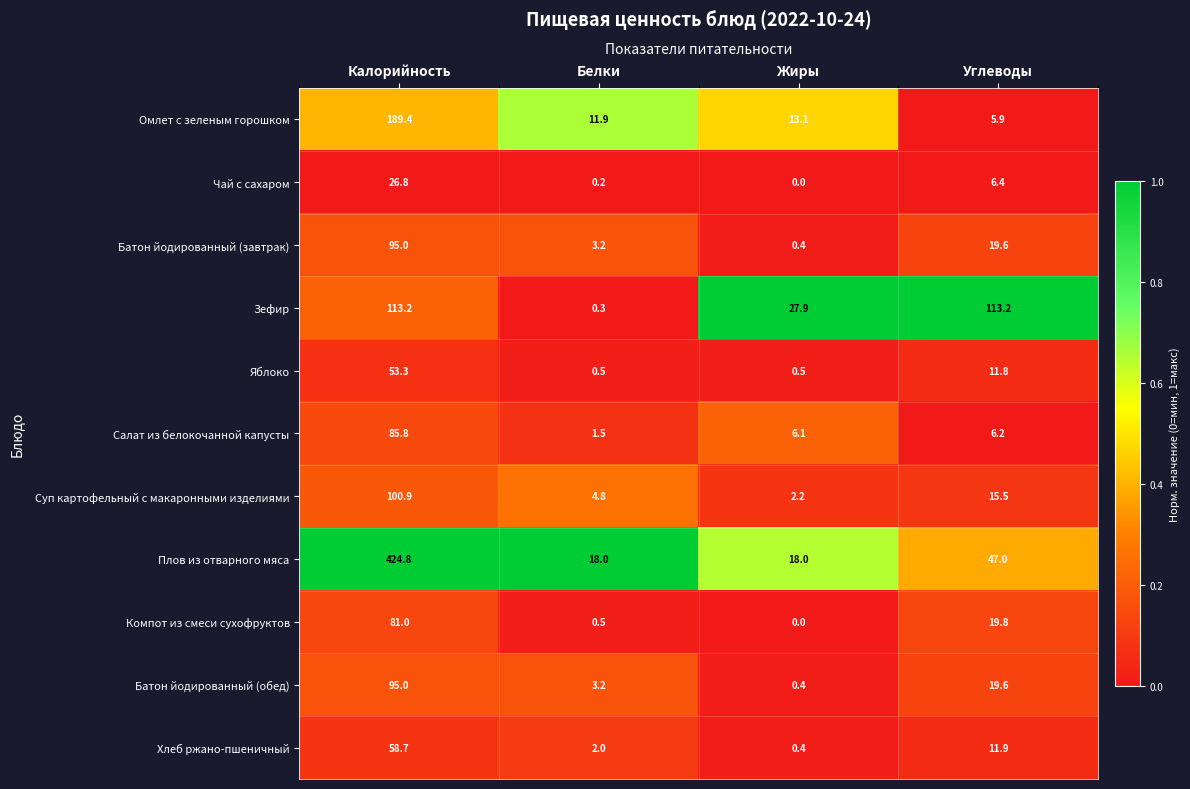

True or false: Салат из белокочанной капусты has a value of 142.7 at Калорийность.

False